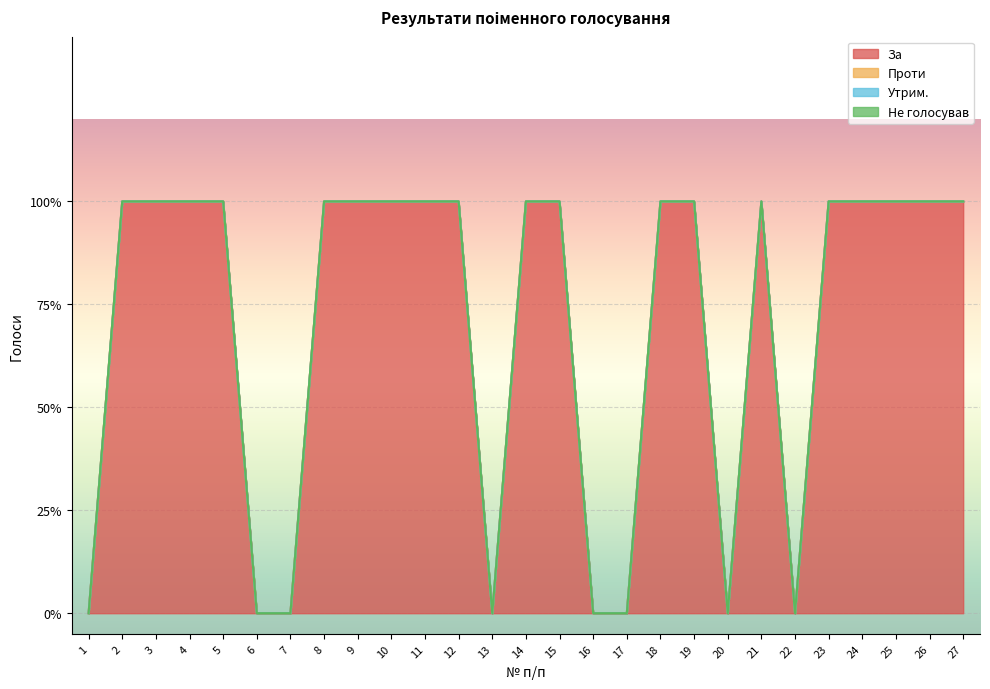

True or false: За and Утрим. intersect in this chart.

False